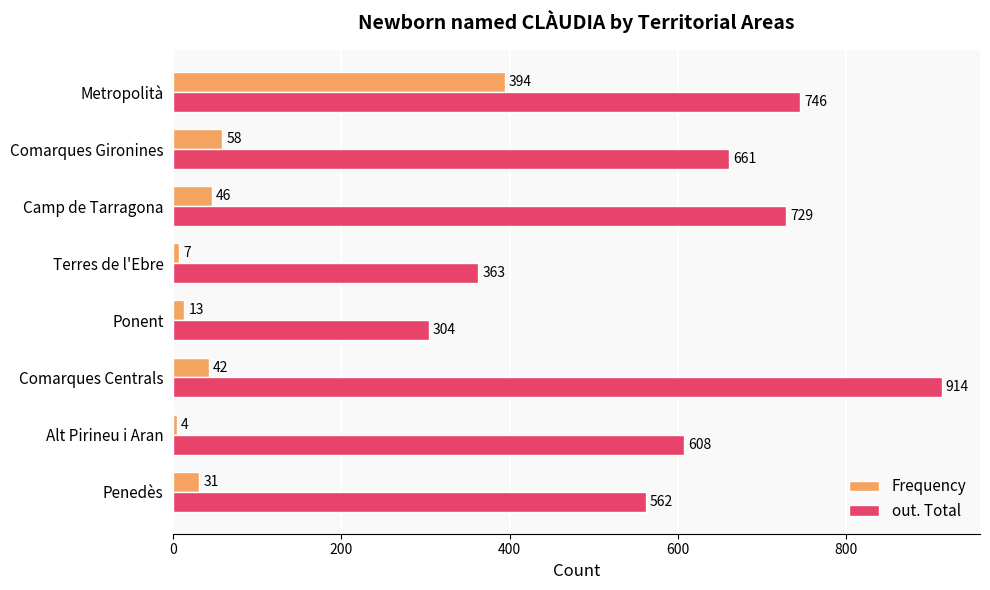

Which series changed the most between Camp de Tarragona and Ponent?

out. Total